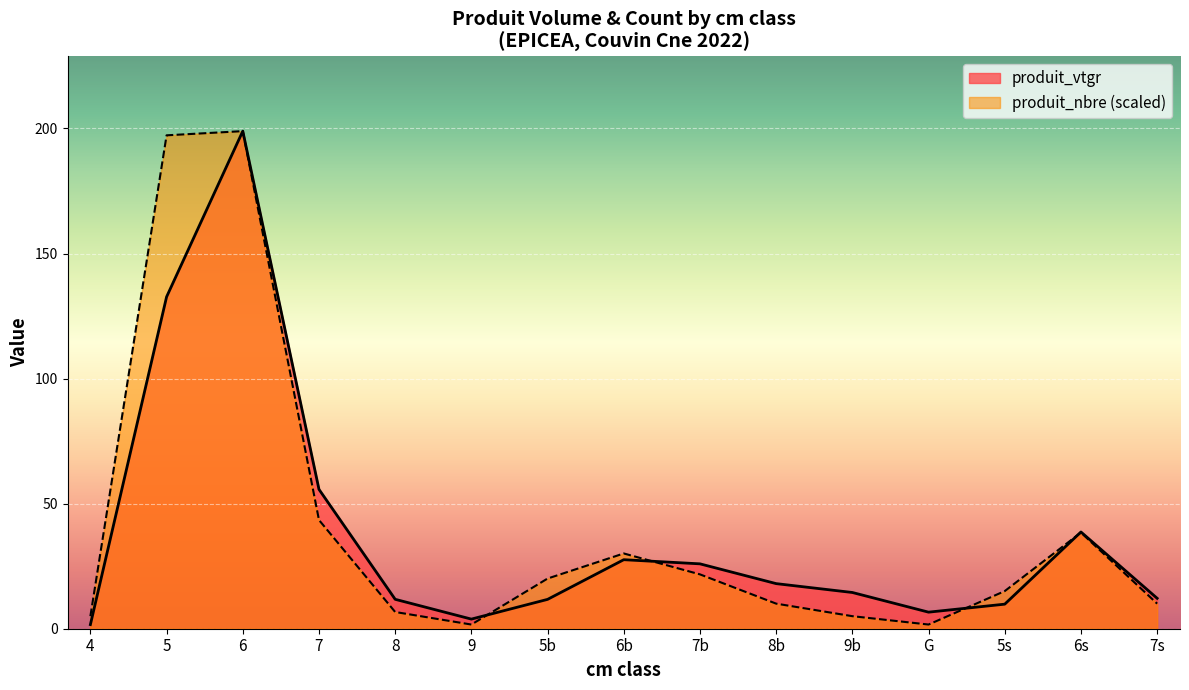

Reading left to right, list all the values displayed in this chart.

produit_vtgr: 1.6	132.7	198.9	55.7	11.8	3.8	11.7	27.6	25.9	18.0	14.5	6.6	9.8	38.7	12.2
produit_nbre: 5.0	197.3	198.9	43.5	6.7	1.7	20.1	30.1	21.7	10.0	5.0	1.7	15.0	38.5	10.0